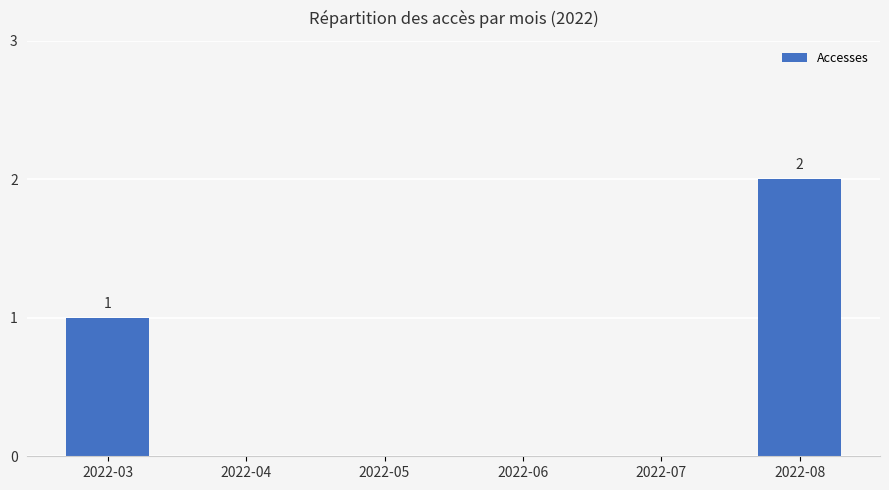

What is the sum of all values?

3